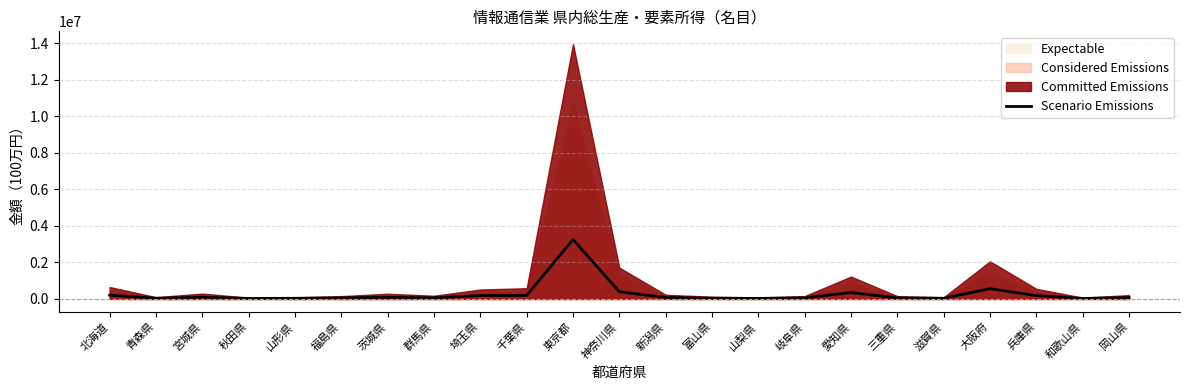

How many lines are shown in the chart?

1